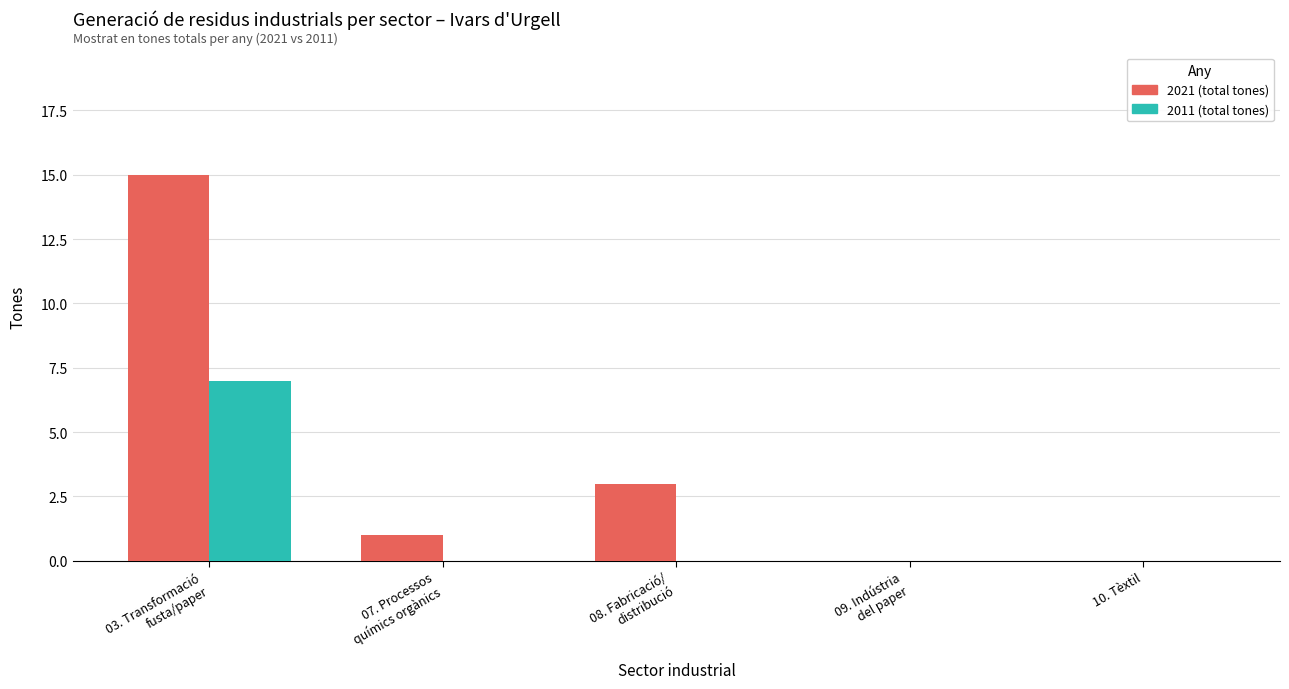

What is the sum of all 2021 (total tones) values?

19